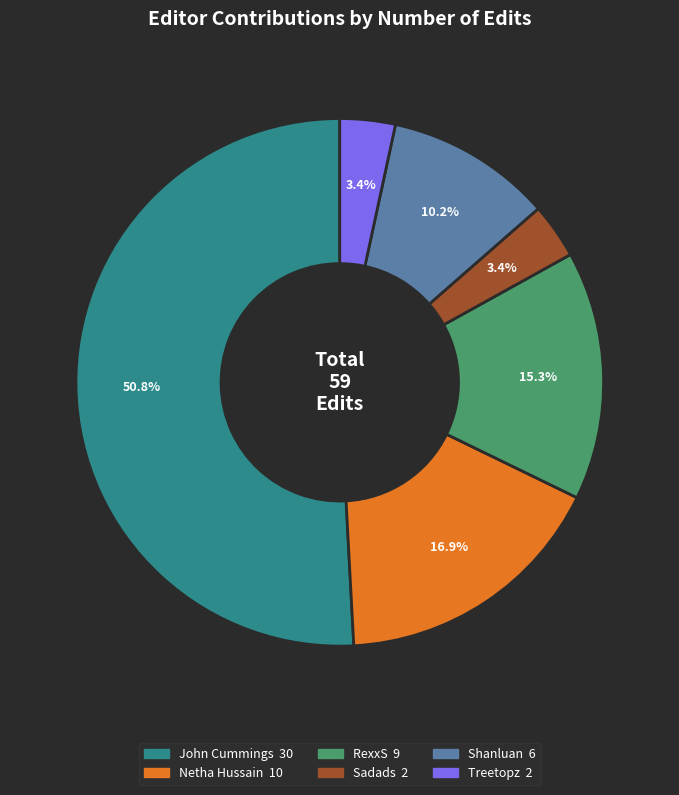

How many segments does this pie chart have?

6